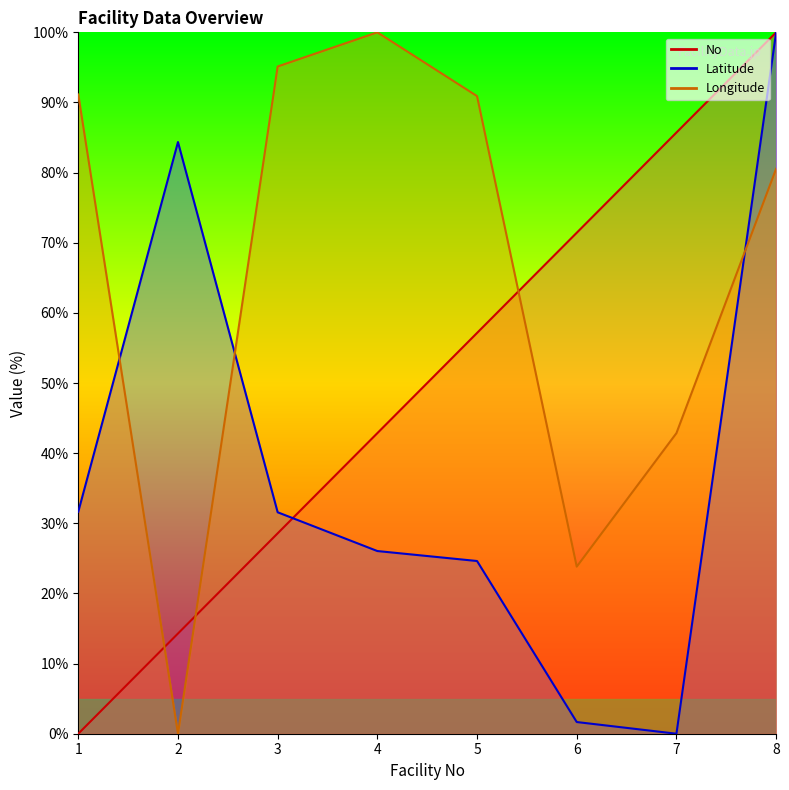

Reading right to left, list all the values displayed in this chart.

No: 8=100.0	7=85.7	6=71.4	5=57.1	4=42.9	3=28.6	2=14.3	1=0.0
Latitude: 8=100.0	7=0.0	6=1.7	5=24.6	4=26.0	3=31.6	2=84.4	1=31.7
Longitude: 8=80.6	7=42.9	6=23.8	5=90.9	4=100.0	3=95.1	2=0.0	1=91.1